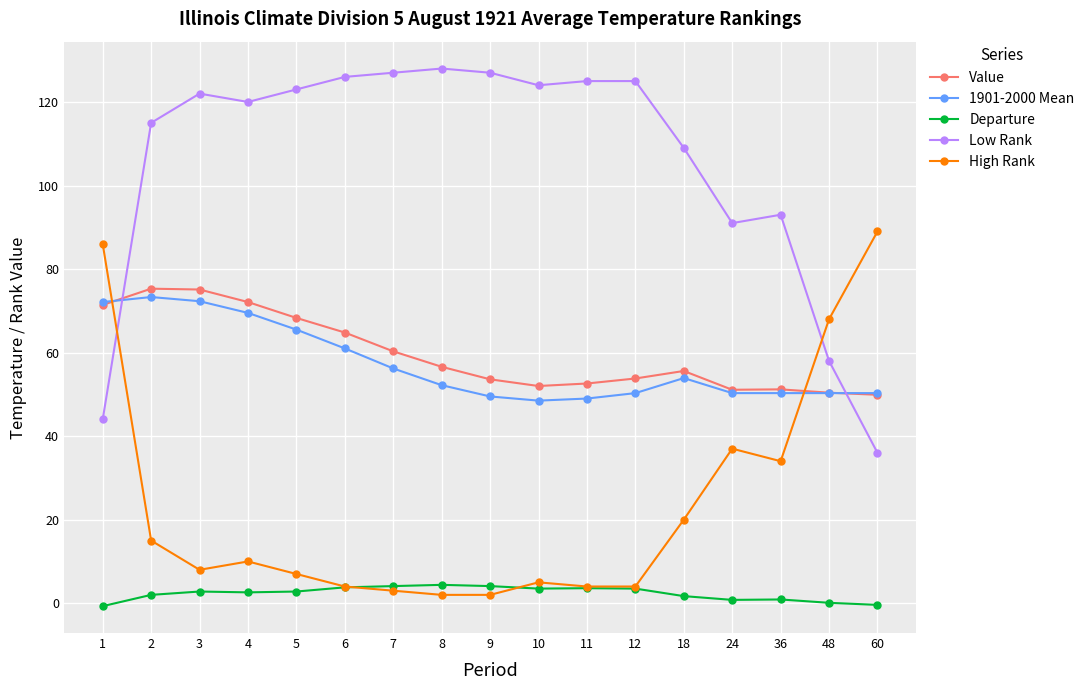

How many times do 1901-2000 Mean and Value cross each other?

2